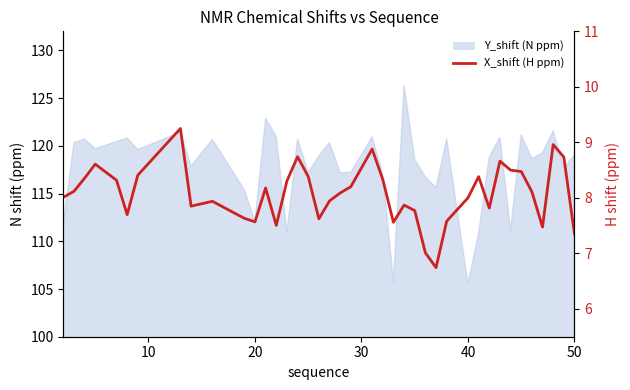

How many data points are above 8?

23